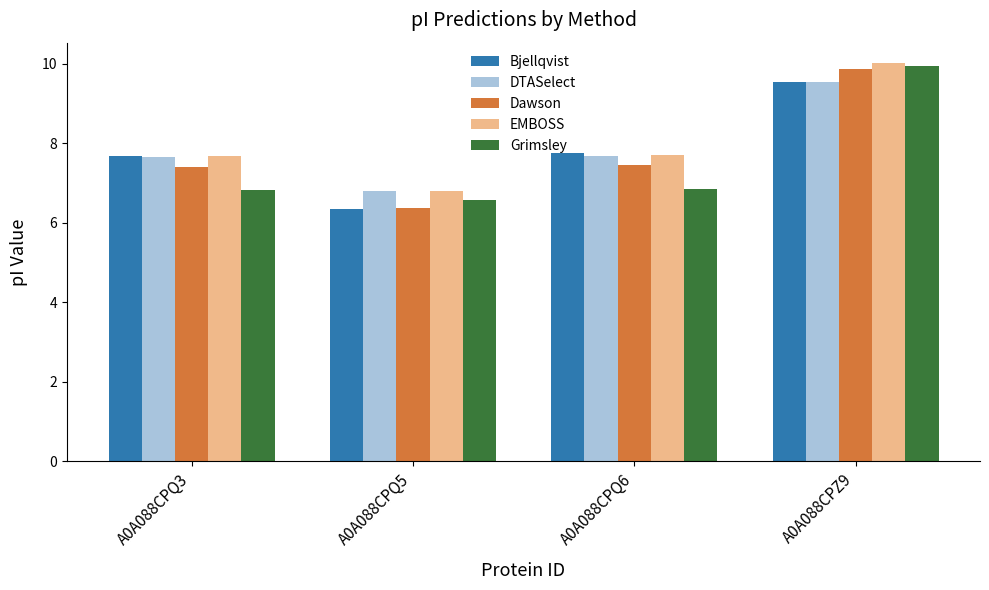

What is the minimum value shown in the chart?

6.4